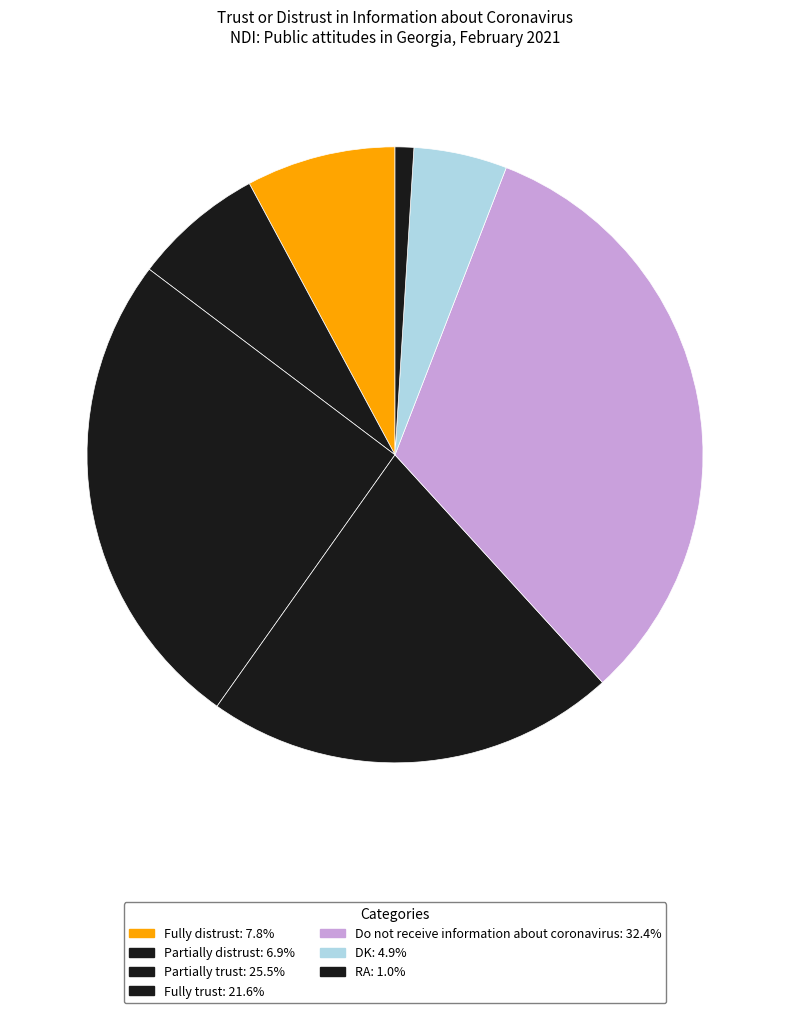

To the nearest percent, what percentage of the pie is RA?

1%